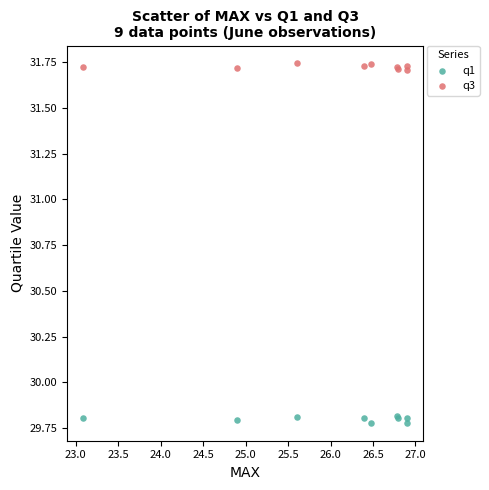

What is the X range (max minus min) for the scatter plot?

3.8